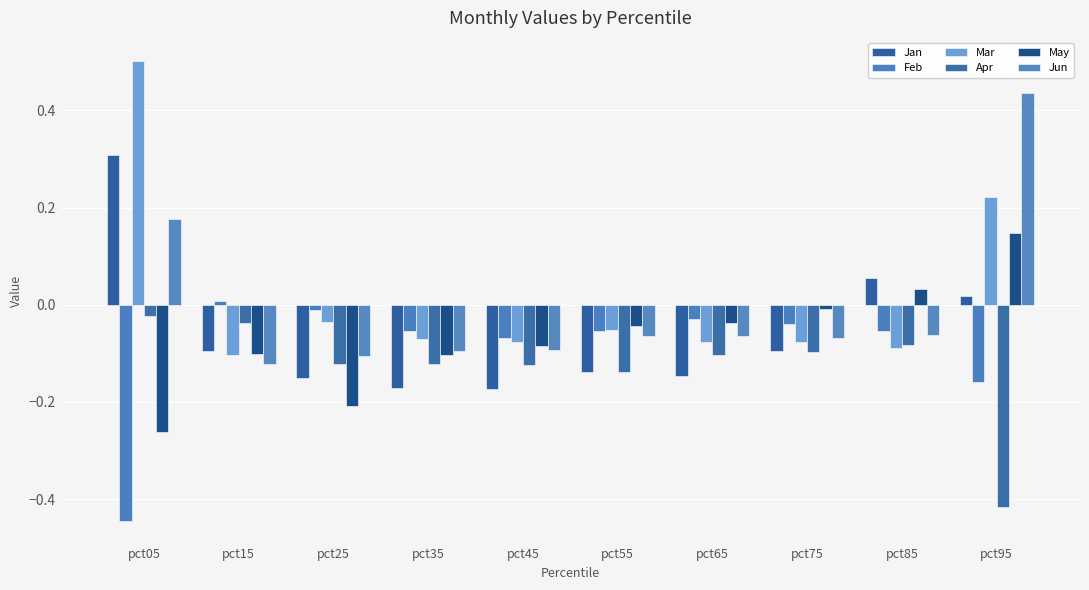

List the labels in order of Feb value, largest first.

pct15, pct25, pct65, pct75, pct55, pct85, pct35, pct45, pct95, pct05